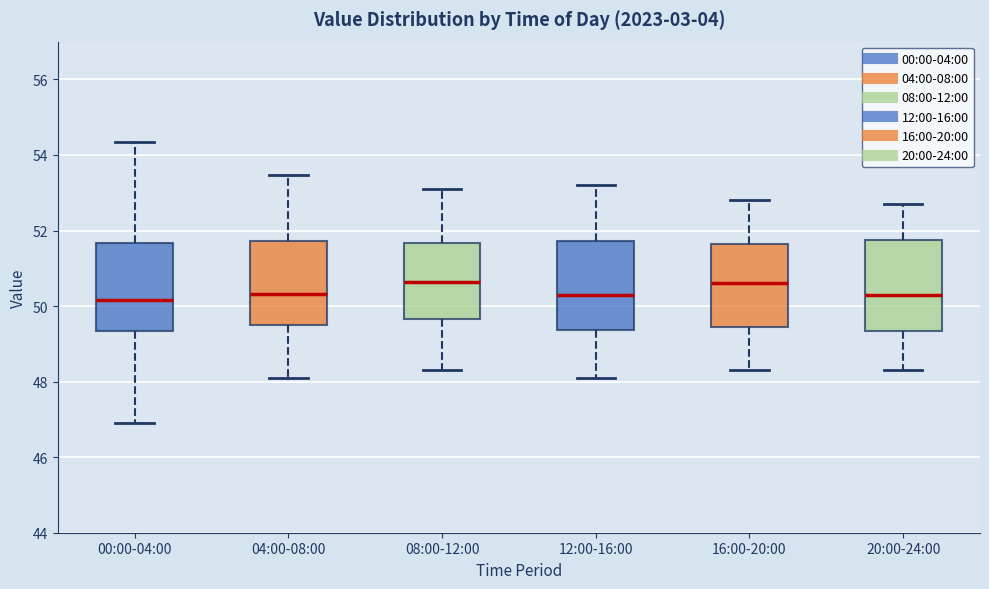

Reading left to right, read every box against the y-axis: the position of its median line, the range the box covers, and the ends of its whiskers. The values are not printed on the chart, so give them approximately, as read against the axis.

00:00-04:00: median 50.2, box 49.4 to 51.6, whiskers 47.0 to 54.4
04:00-08:00: median 50.4, box 49.6 to 51.8, whiskers 48.2 to 53.4
08:00-12:00: median 50.6, box 49.6 to 51.6, whiskers 48.4 to 53.2
12:00-16:00: median 50.4, box 49.4 to 51.8, whiskers 48.2 to 53.2
16:00-20:00: median 50.6, box 49.4 to 51.6, whiskers 48.4 to 52.8
20:00-24:00: median 50.4, box 49.4 to 51.8, whiskers 48.4 to 52.8